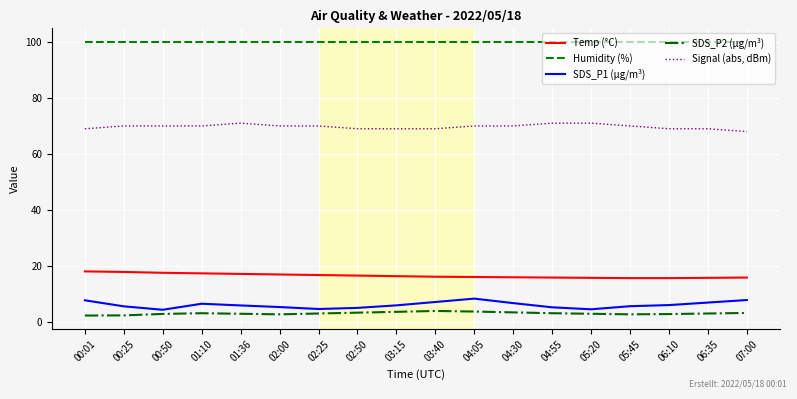

Where does the Temp (°C) series first go above 16?

00:01